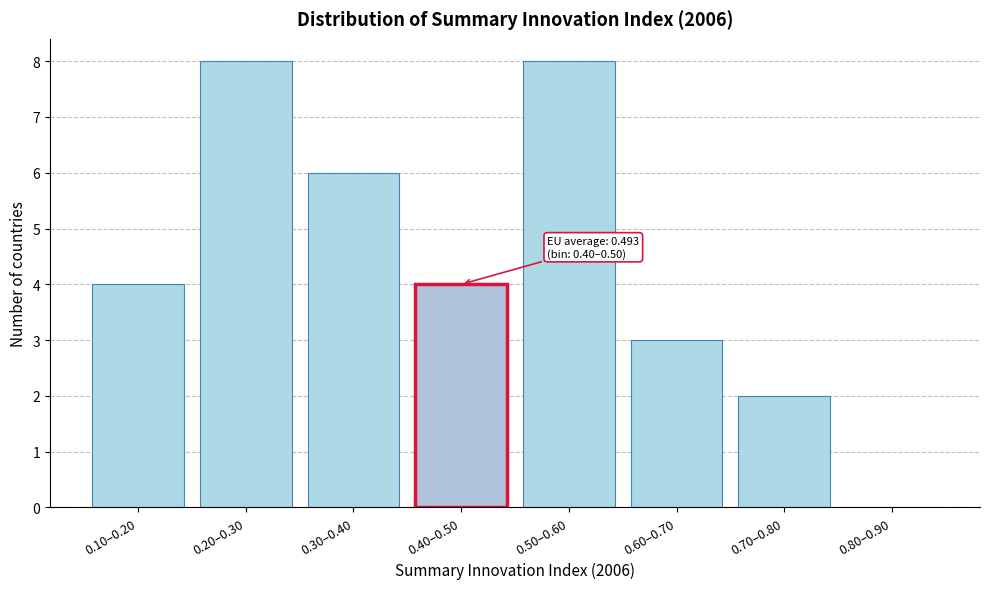

Reading right to left, extract all data points from this chart.

0.80–0.90=0	0.70–0.80=2	0.60–0.70=3	0.50–0.60=8	0.40–0.50=4	0.30–0.40=6	0.20–0.30=8	0.10–0.20=4